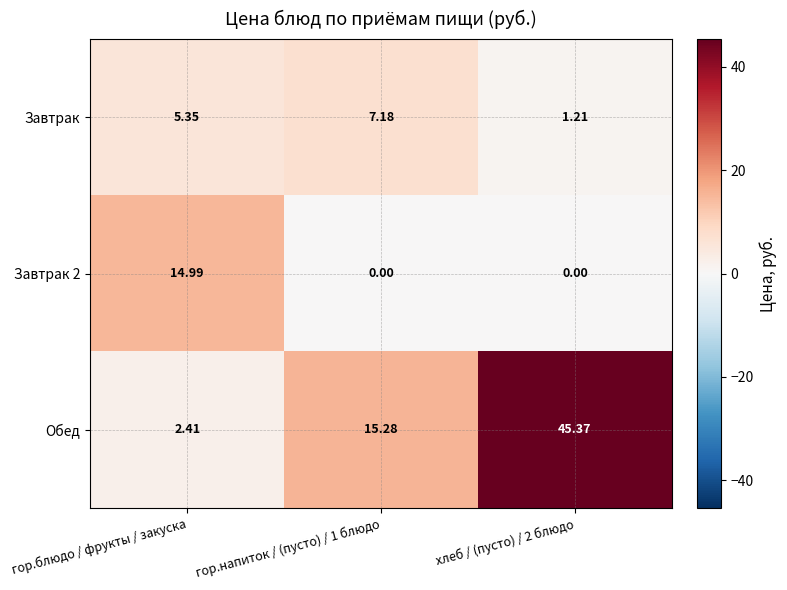

At which category is the sum across all series the highest?

хлеб / (пусто) / 2 блюдо